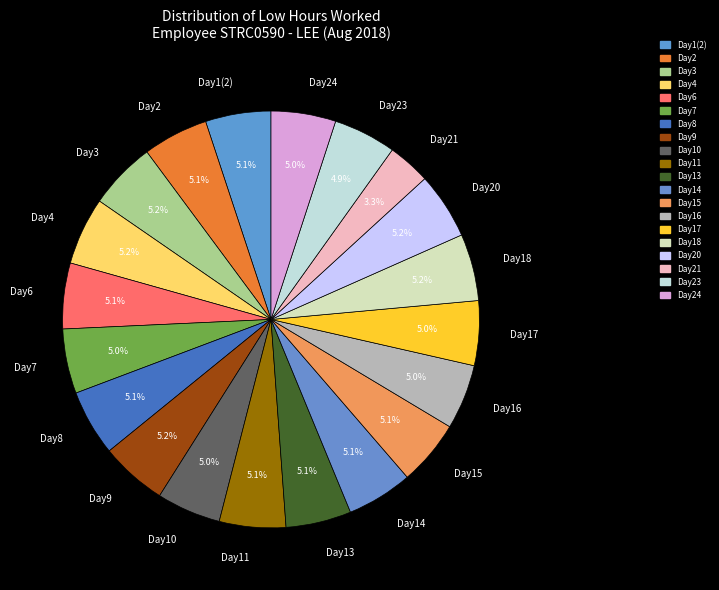

How many segments does this pie chart have?

20